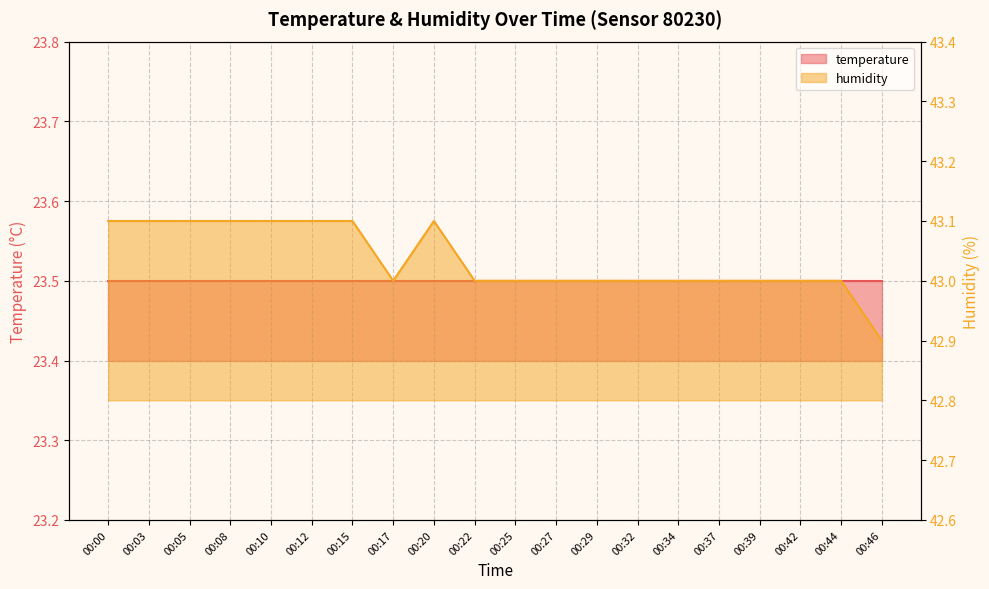

How many points are lower than both their immediate neighbors (excluding endpoints)?

1